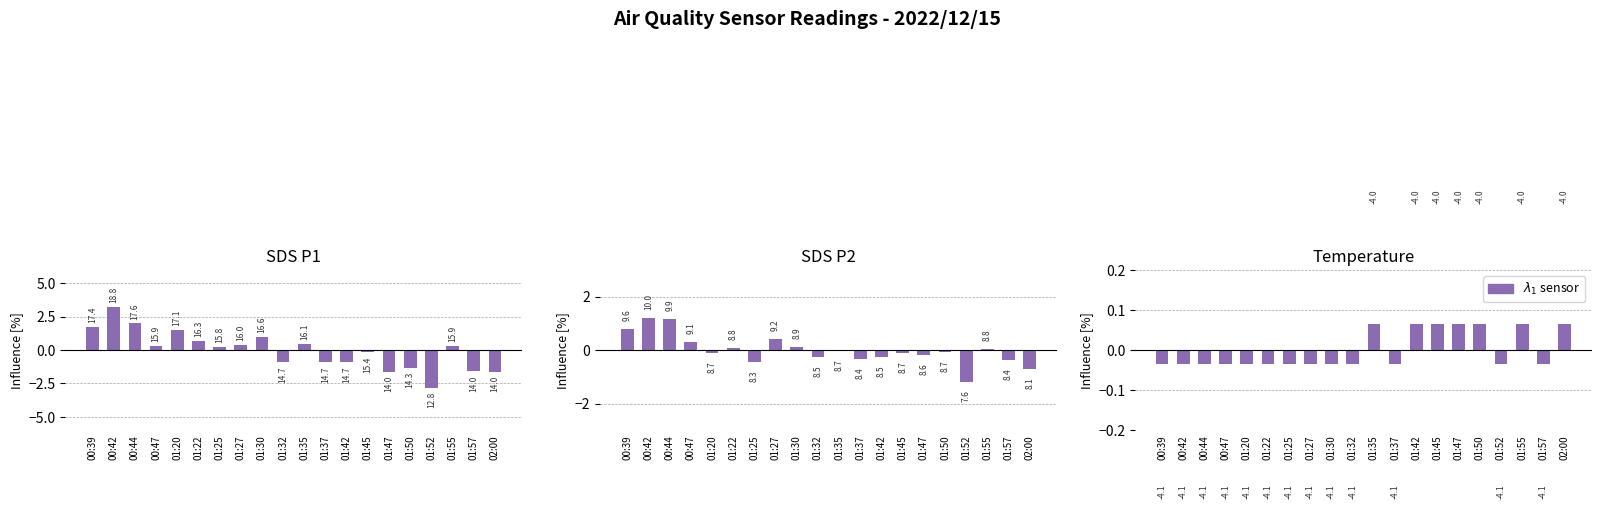

What is the maximum value shown in the chart?

3.2